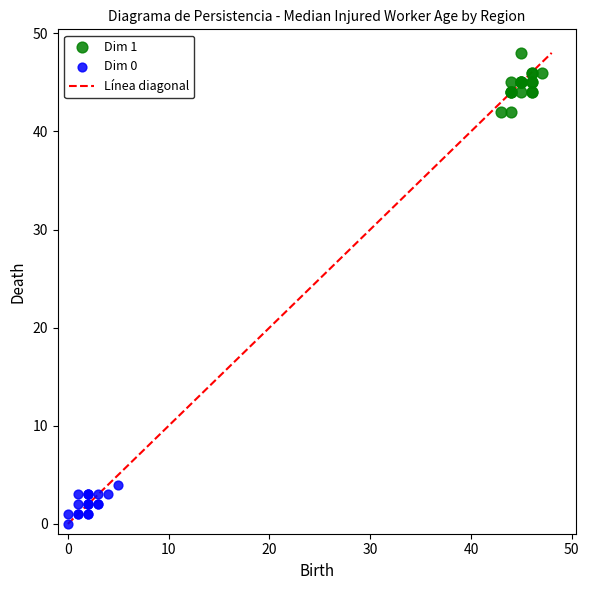

Which series reaches the minimum Y coordinate?

Dim 0